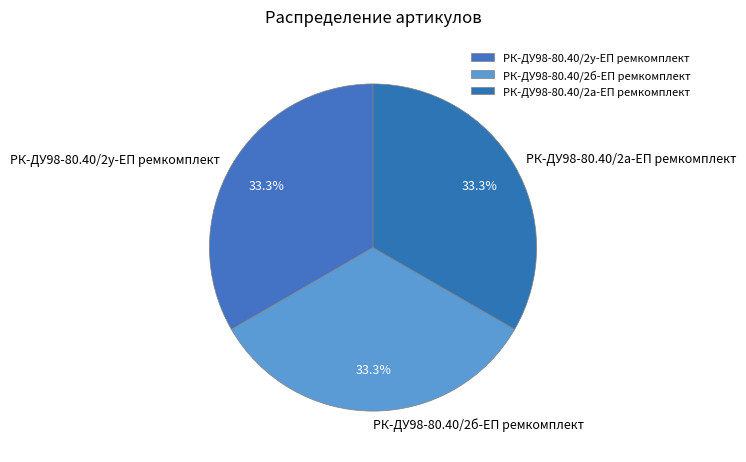

Approximately how many times larger is the value at РК-ДУ98-80.40/2а-ЕП ремкомплект compared to РК-ДУ98-80.40/2б-ЕП ремкомплект?

1.0